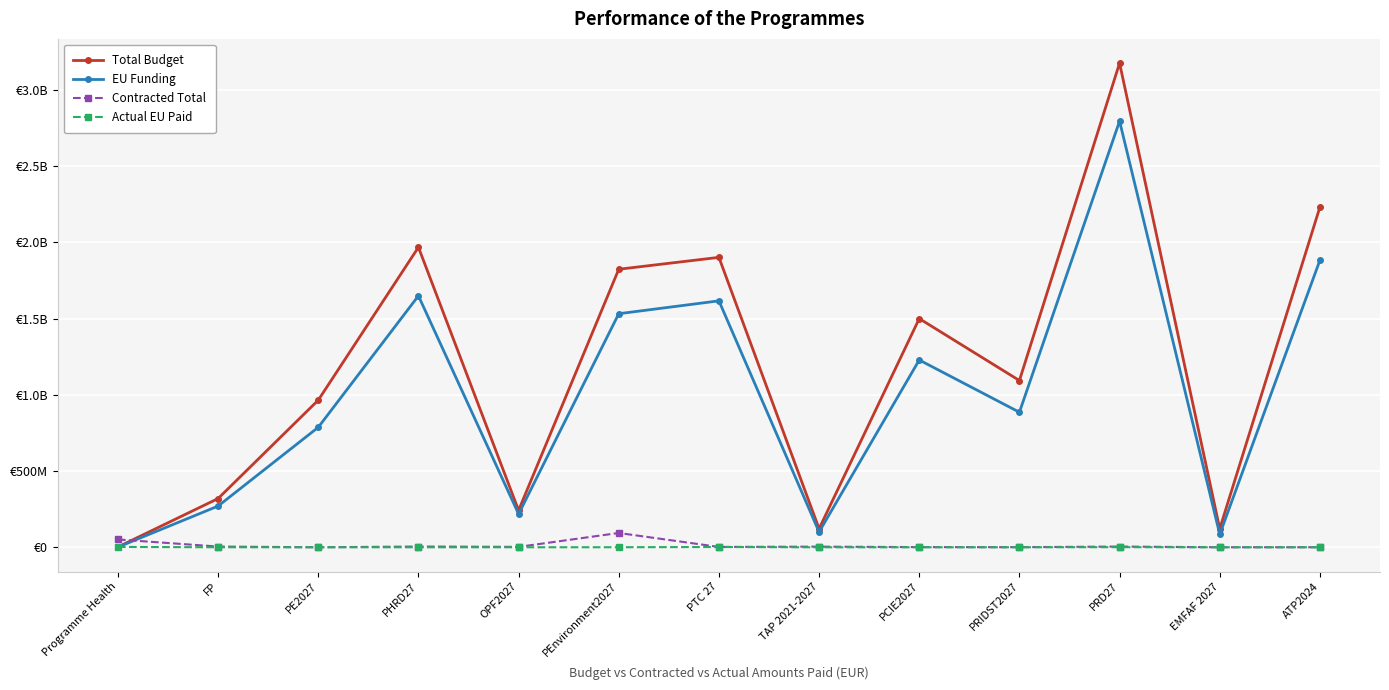

True or false: Contracted Total has more than 0 points higher than both neighbors.

True